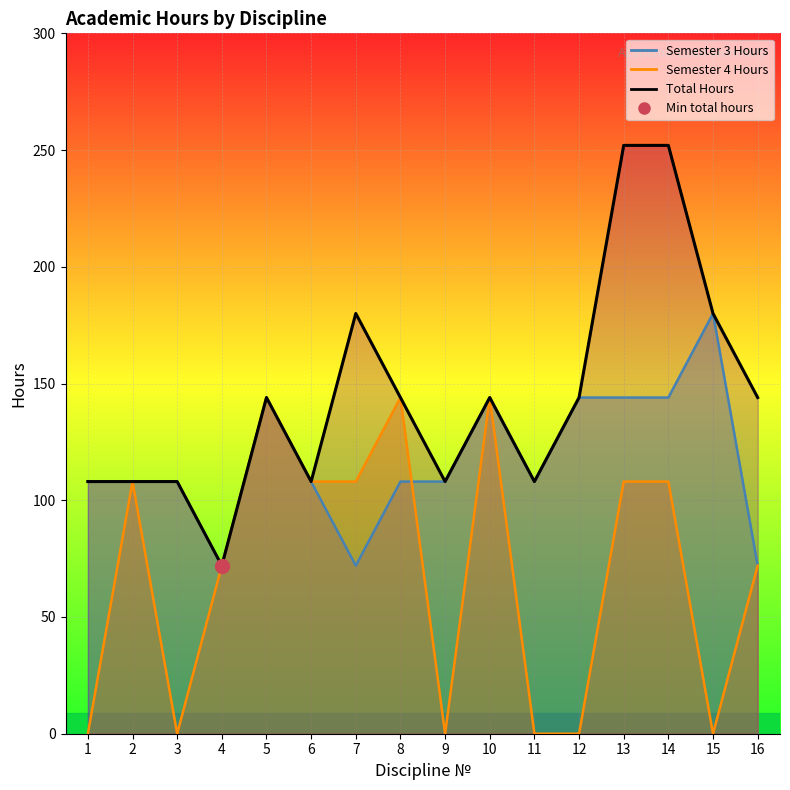

How many interior local valleys does the Total Hours series have?

4